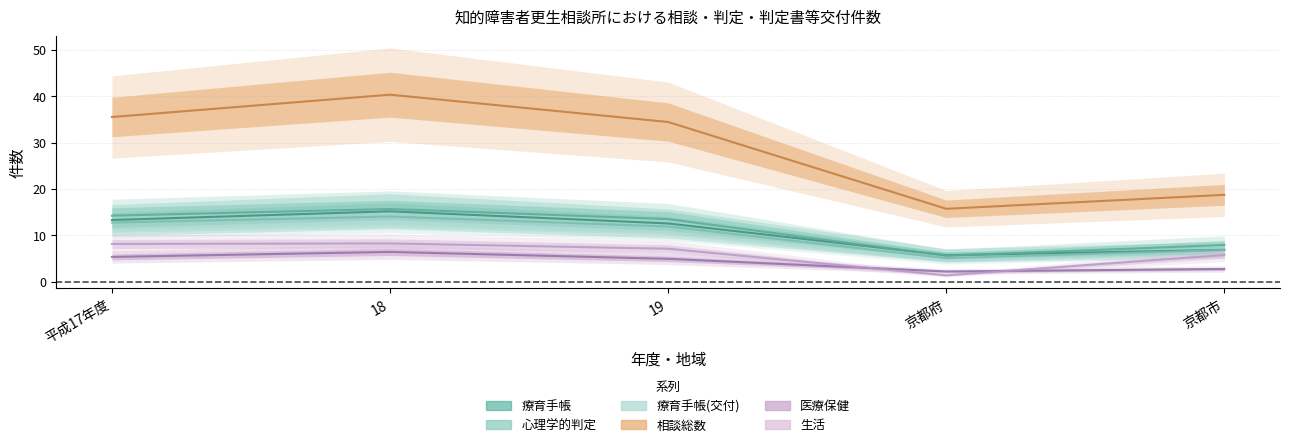

Does the chart have visible grid lines?

Yes